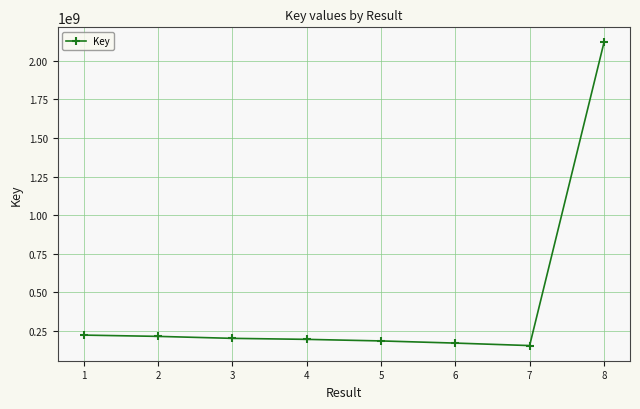

Where does the data first go above 200602051?

1